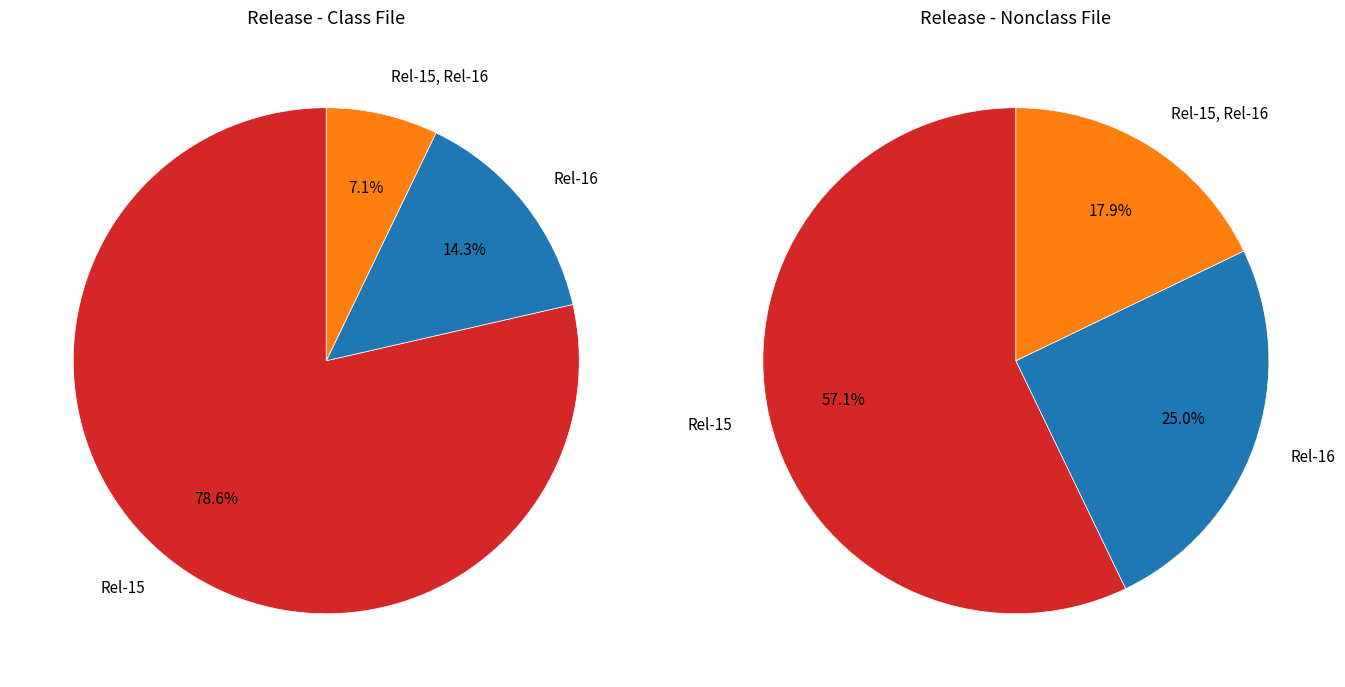

What portion of the pie excludes Rel-15 Issues?

21.4%